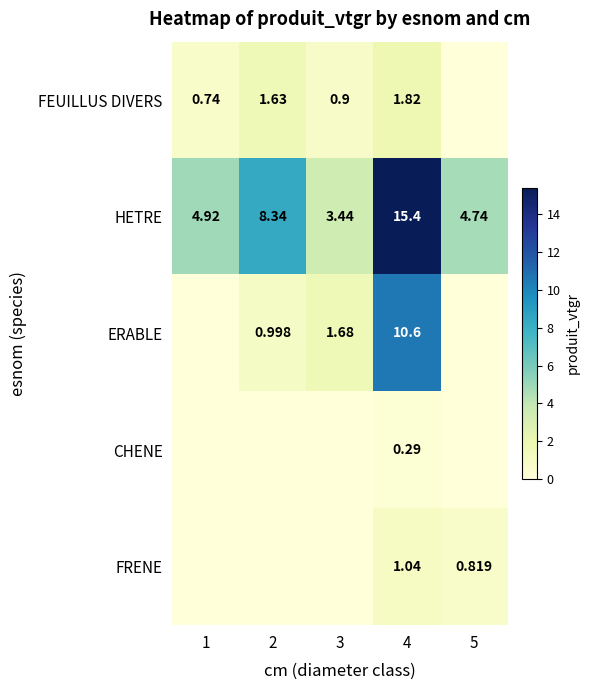

What is the difference between the FRENE values at 3 and 4?

1.0